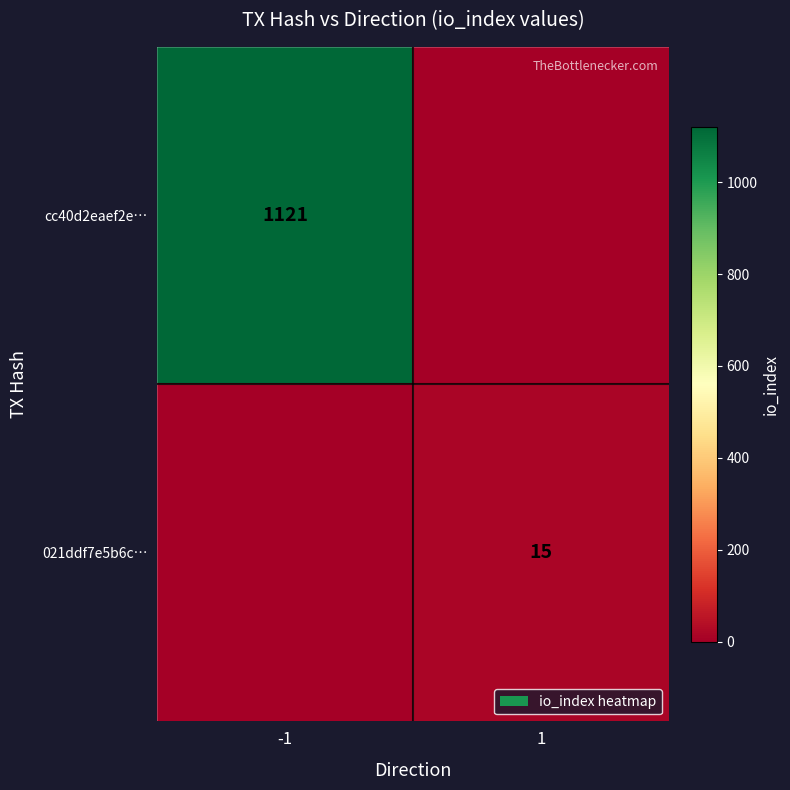

The cc40d2eaef2e… series shows 1653 at -1. True or false?

False